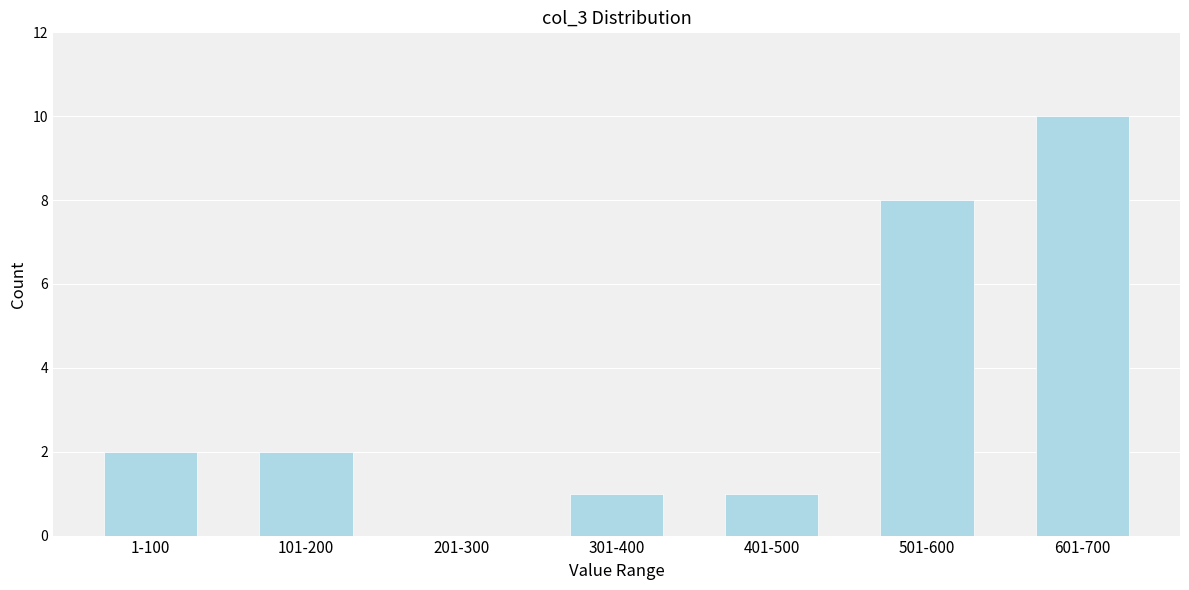

Reading left to right, transcribe all the data shown in this chart.

1-100=2	101-200=2	201-300=0	301-400=1	401-500=1	501-600=8	601-700=10